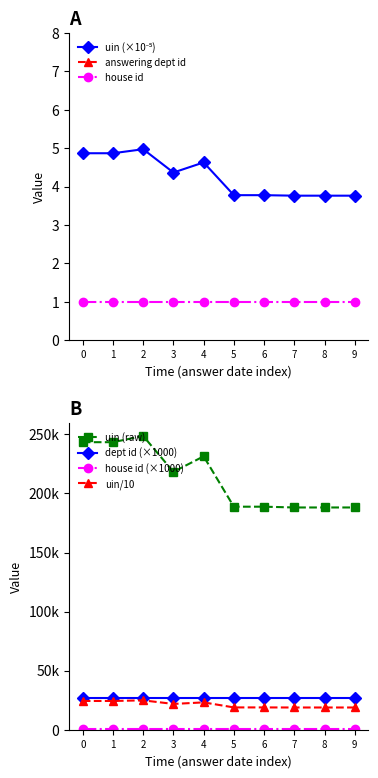

What is the maximum value for house id?

1.0